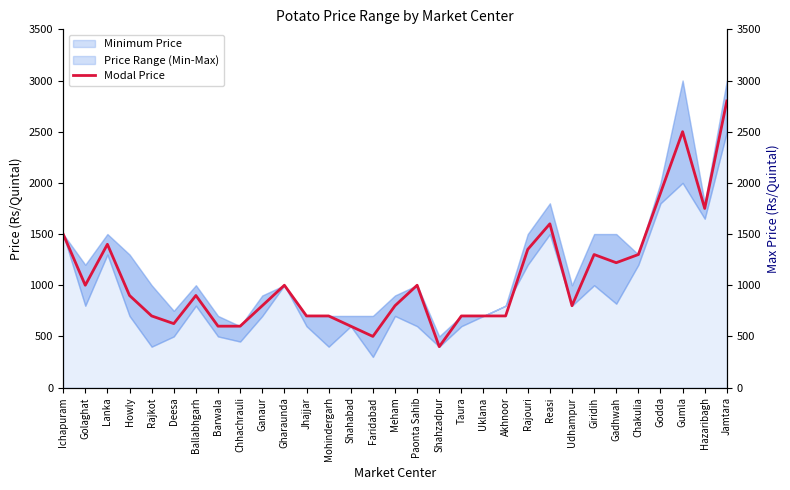

Where is the data nearest to the value 1600?

Reasi